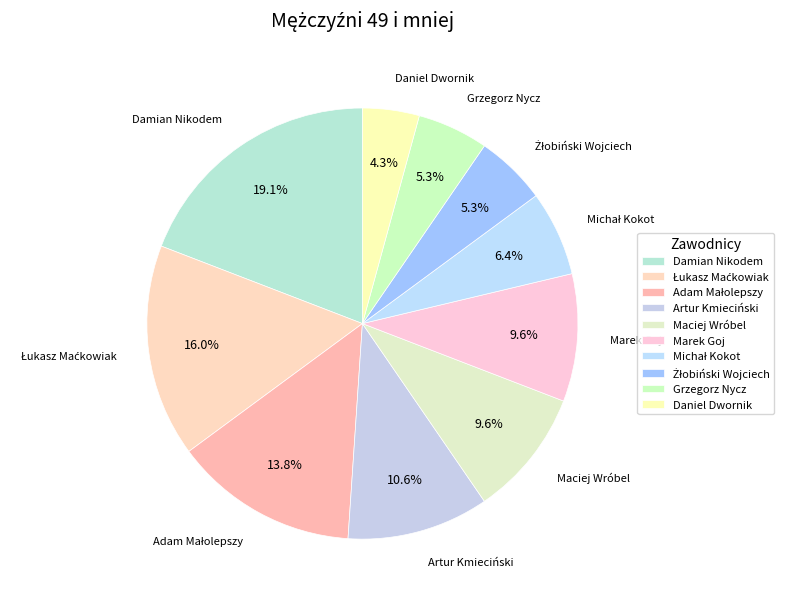

What portion of the pie excludes Grzegorz Nycz?

94.7%